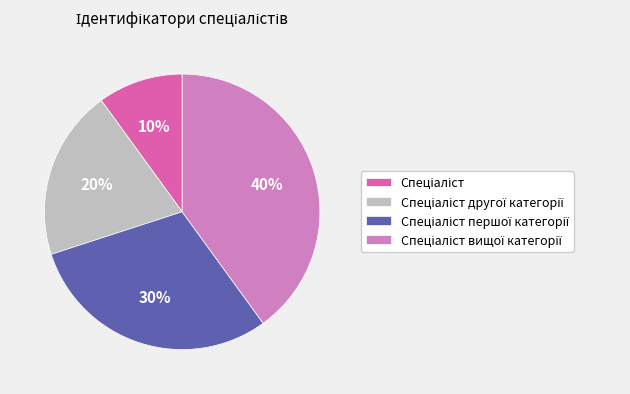

To the nearest percent, what is the difference between the largest and smallest slice percentages?

30%